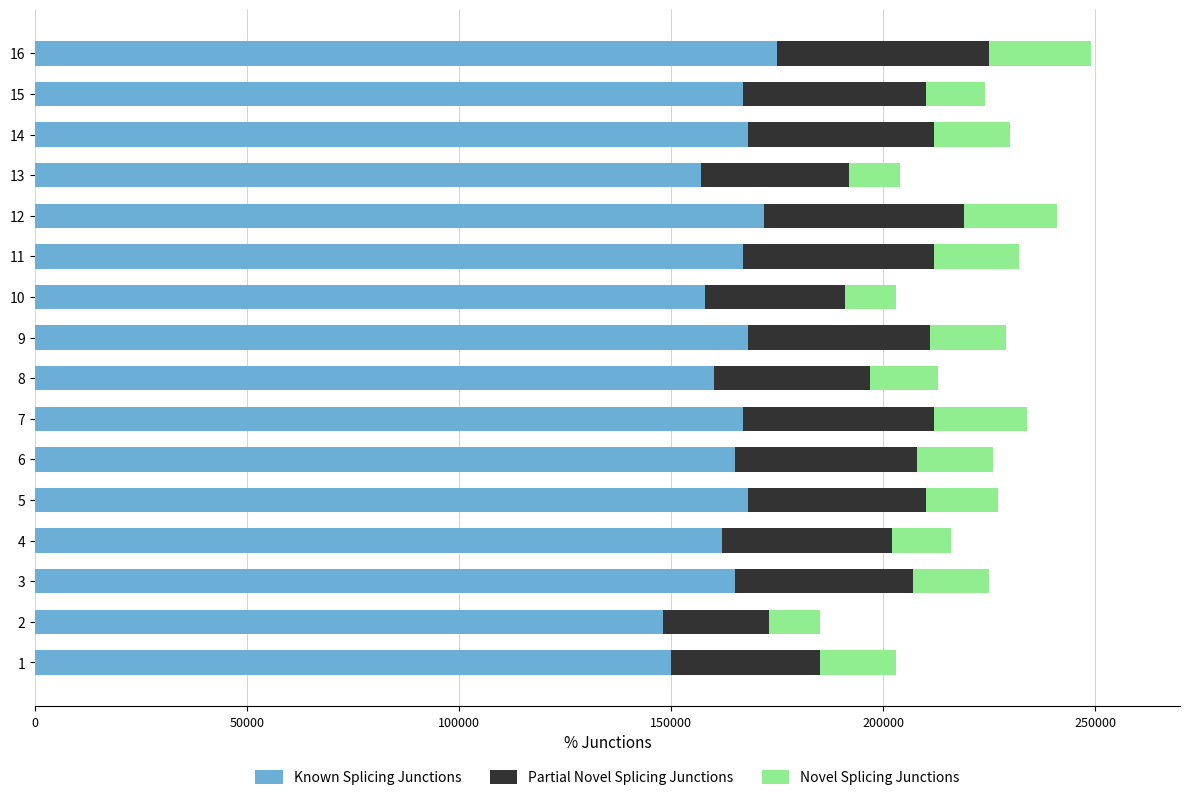

What is the lowest value of the Known Splicing Junctions series?

148000